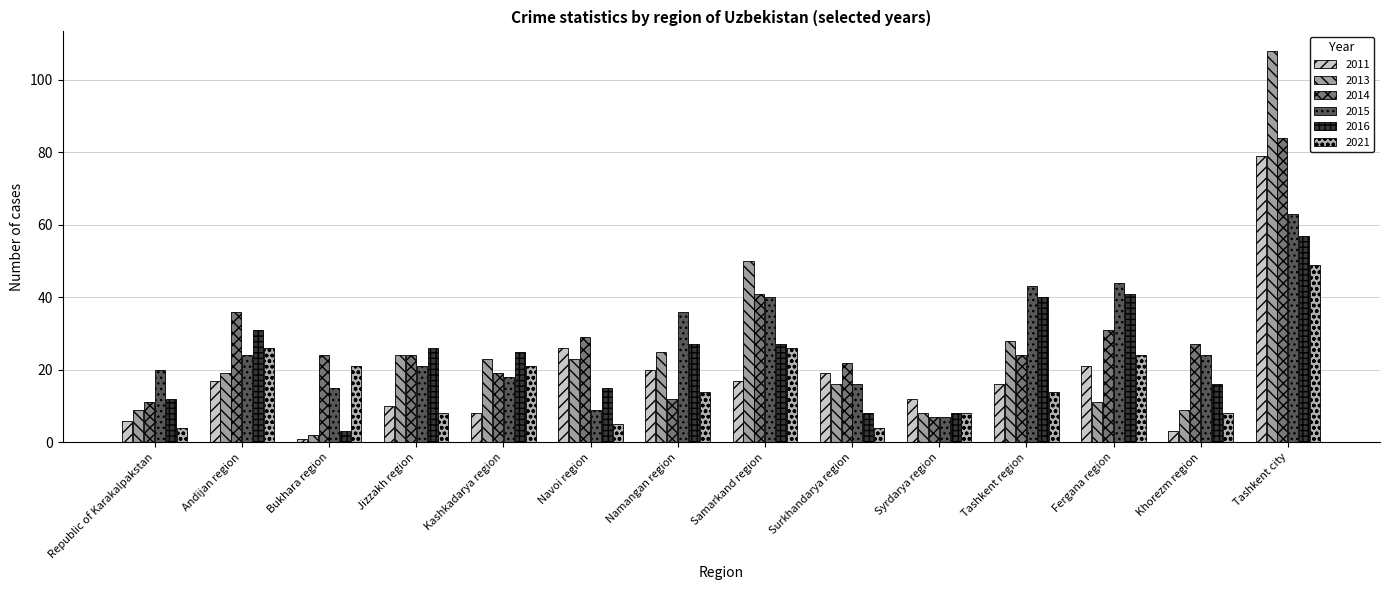

Which series has the largest total across all categories?

2014